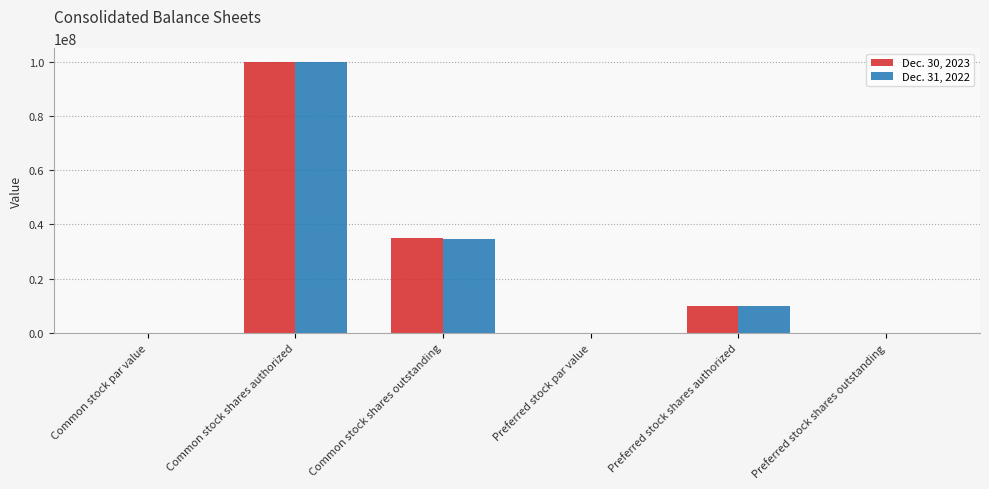

Reading left to right, extract all data points from this chart.

Dec. 30, 2023: Common stock par value=0	Common stock shares authorized=100000000	Common stock shares outstanding=35079000	Preferred stock par value=0	Preferred stock shares authorized=10000000	Preferred stock shares outstanding=0
Dec. 31, 2022: Common stock par value=0	Common stock shares authorized=100000000	Common stock shares outstanding=34610000	Preferred stock par value=0	Preferred stock shares authorized=10000000	Preferred stock shares outstanding=0